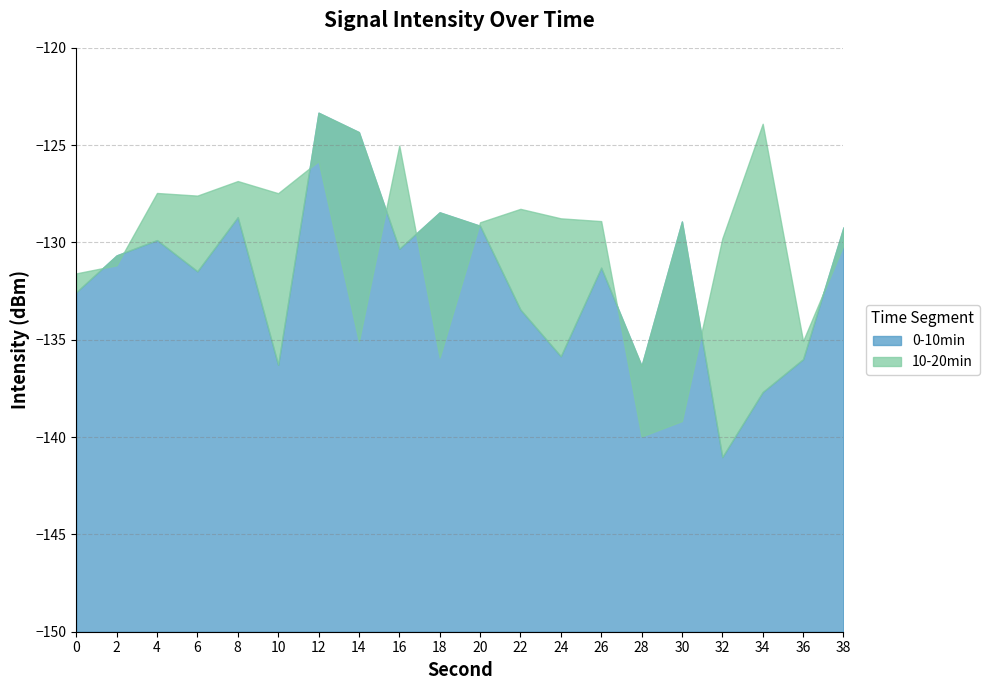

How many series are shown in this chart?

2